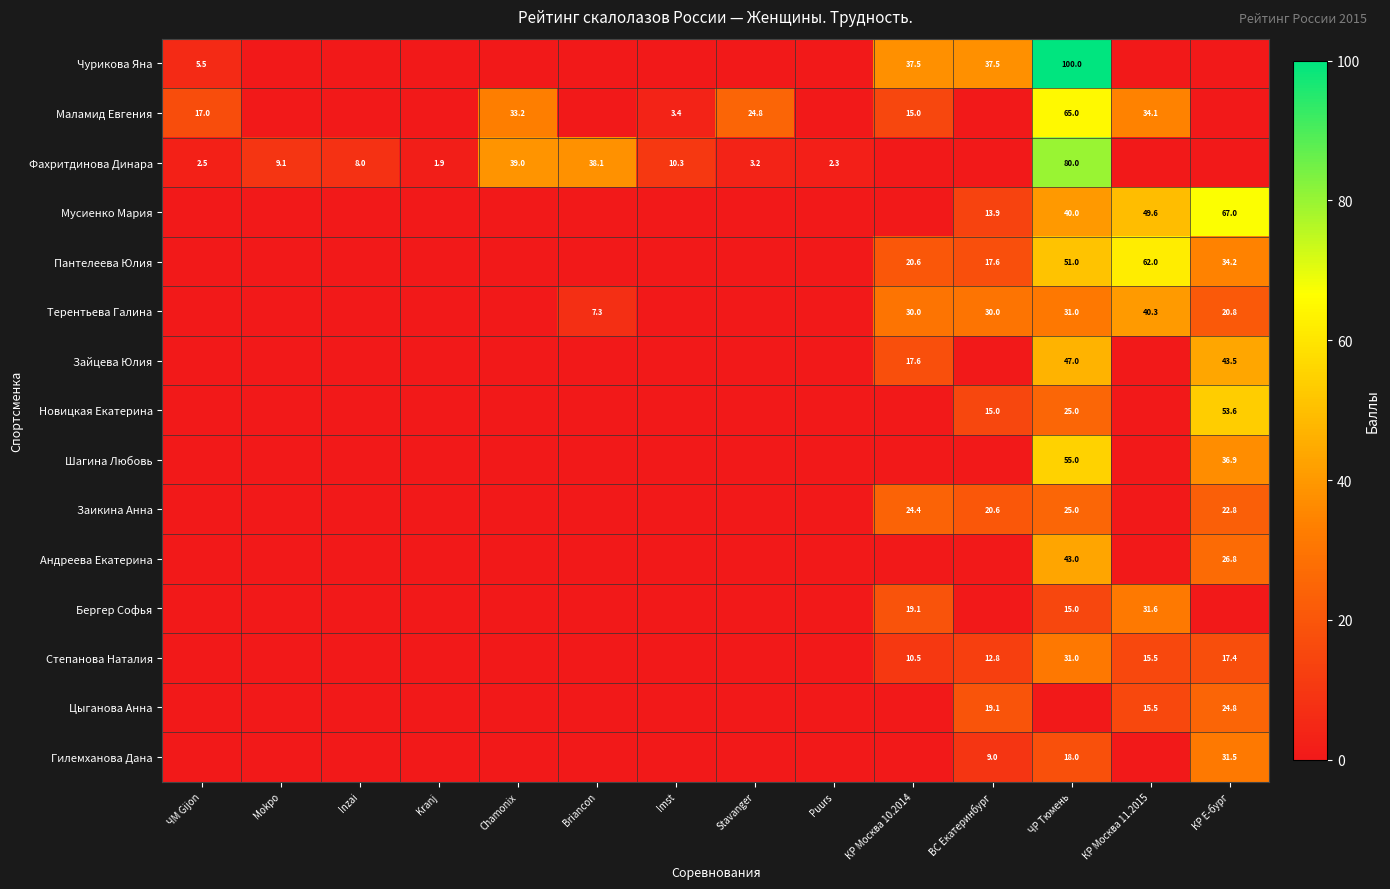

The Чурикова Яна series shows 100.0 at ЧР Тюмень. True or false?

True